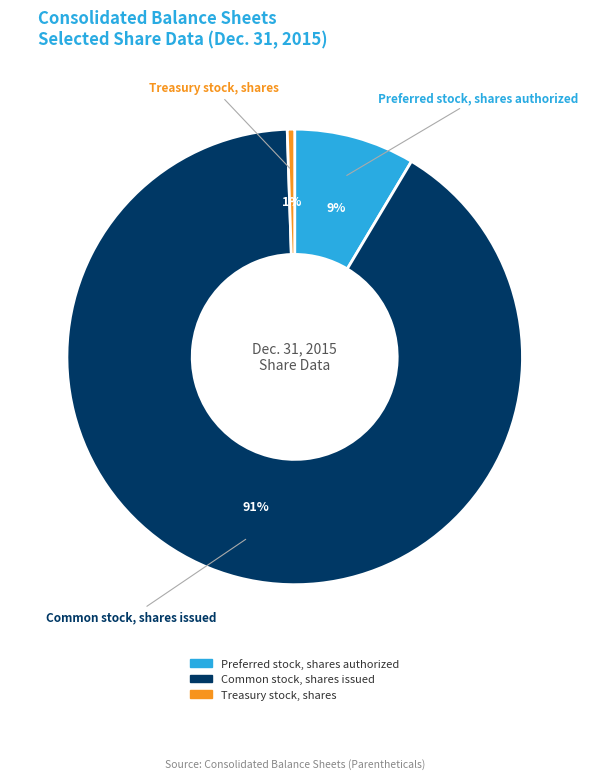

Which has a higher value, Treasury stock, shares or Common stock, shares issued?

Common stock, shares issued